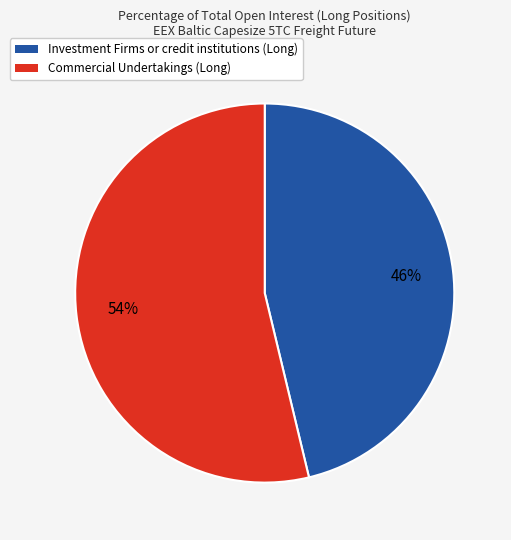

Which slice represents more than half of the pie?

Commercial Undertakings (Long)